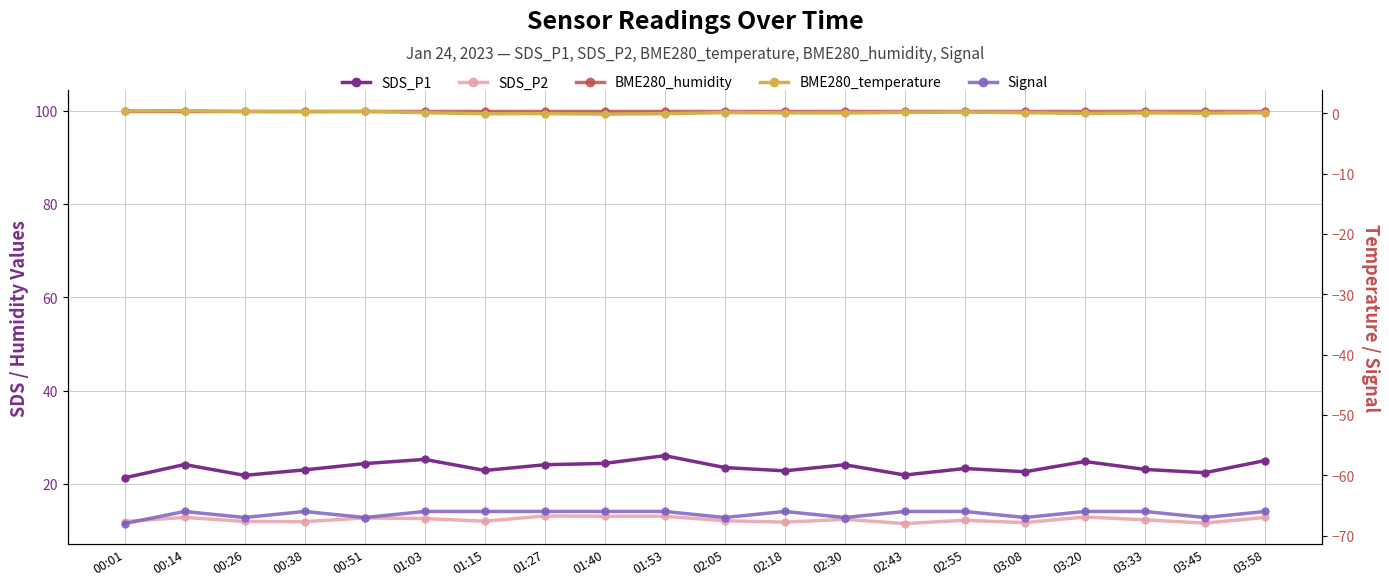

Reading left to right, what are all the values shown in this chart?

SDS_P1: 21.3	24.1	21.8	23.0	24.4	25.2	22.9	24.1	24.4	26.1	23.5	22.8	24.1	21.9	23.3	22.6	24.8	23.1	22.4	25.0
SDS_P2: 11.9	12.8	11.9	11.9	12.7	12.6	12.0	13.1	13.1	13.1	12.1	11.8	12.4	11.5	12.2	11.7	12.9	12.3	11.6	12.8
BME280_humidity: 100.0	100.0	100.0	100.0	100.0	100.0	100.0	100.0	100.0	100.0	100.0	100.0	100.0	100.0	100.0	100.0	100.0	100.0	100.0	100.0
BME280_temperature: 0.4	0.4	0.3	0.3	0.3	0.1	-0.1	-0.1	-0.1	-0.1	0.1	0.1	0.1	0.1	0.2	0.1	-0.0	0.1	0.0	0.1
Signal: -68.0	-66.0	-67.0	-66.0	-67.0	-66.0	-66.0	-66.0	-66.0	-66.0	-67.0	-66.0	-67.0	-66.0	-66.0	-67.0	-66.0	-66.0	-67.0	-66.0